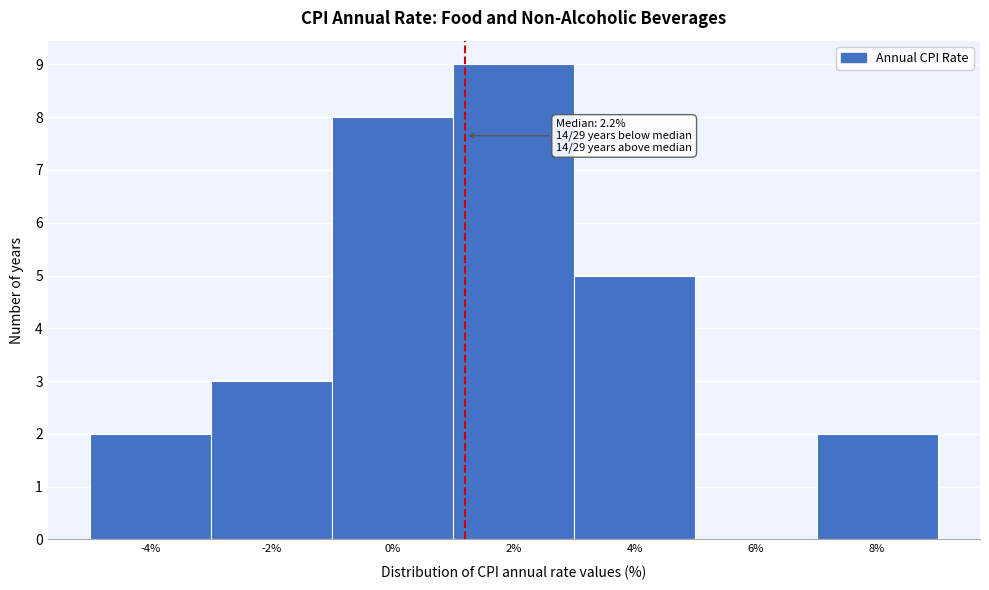

Reading left to right, what are all the values shown in this chart?

-4%=2	-2%=3	0%=8	2%=9	4%=5	6%=0	8%=2